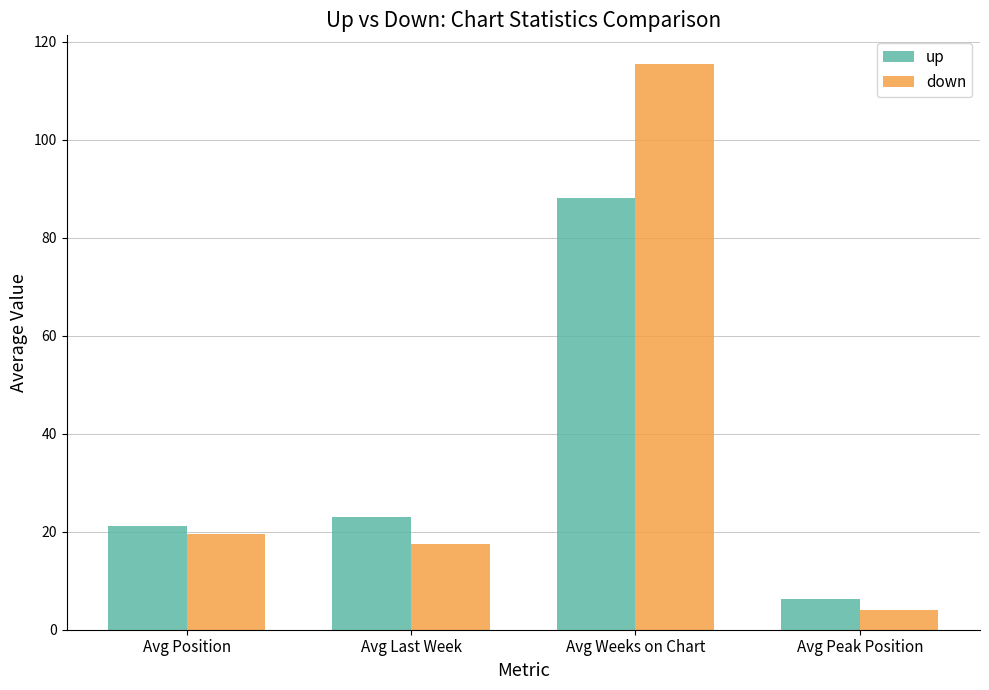

What are all the series names shown in the legend?

up, down